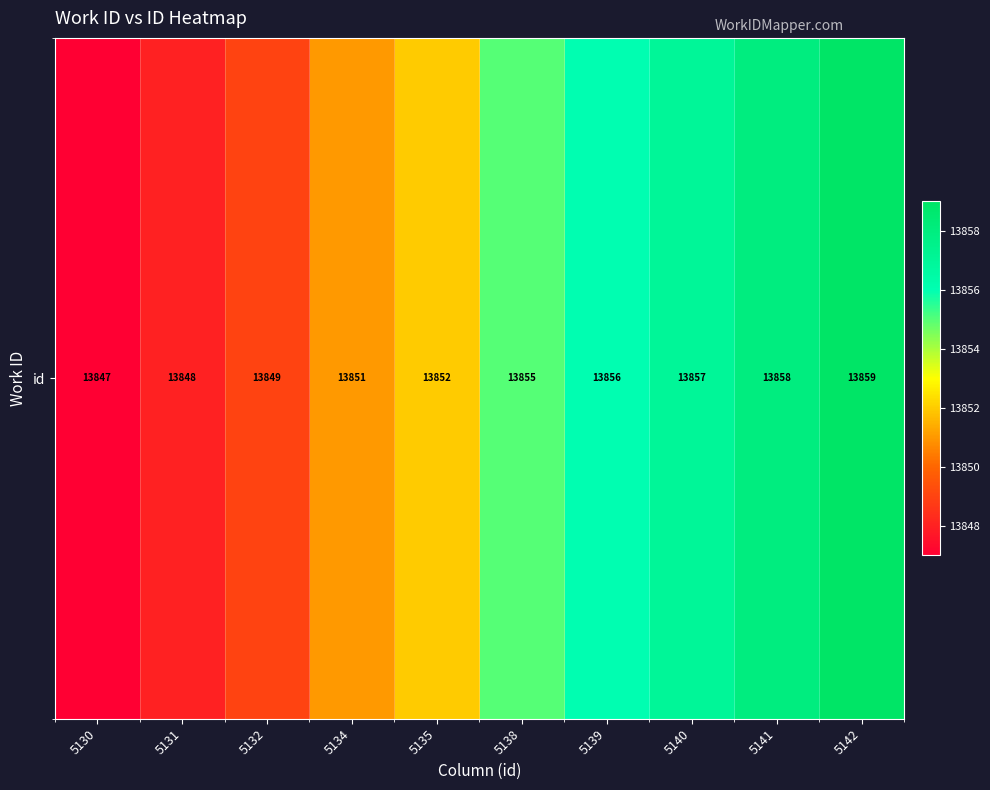

What is the average value?

13853